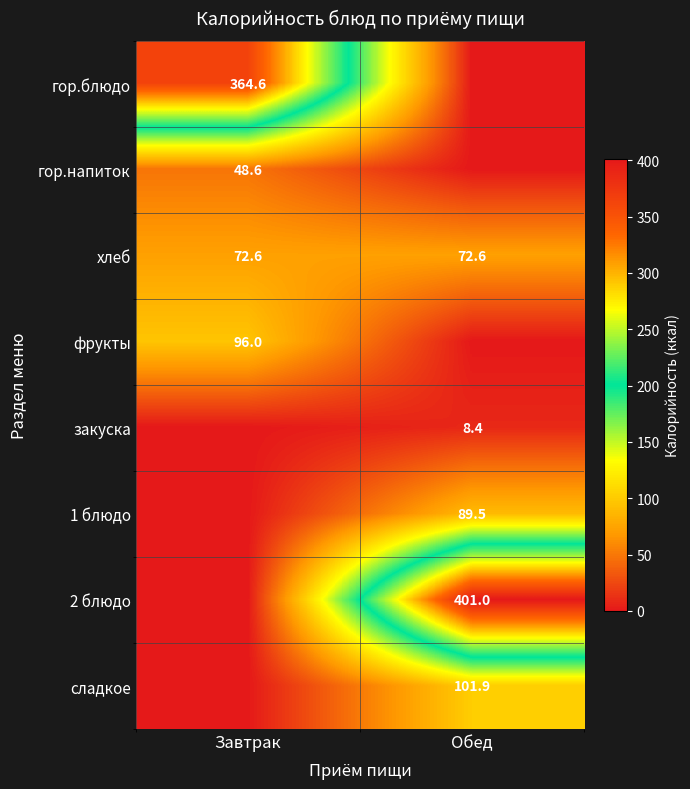

What is the lowest value of the хлеб series?

72.6